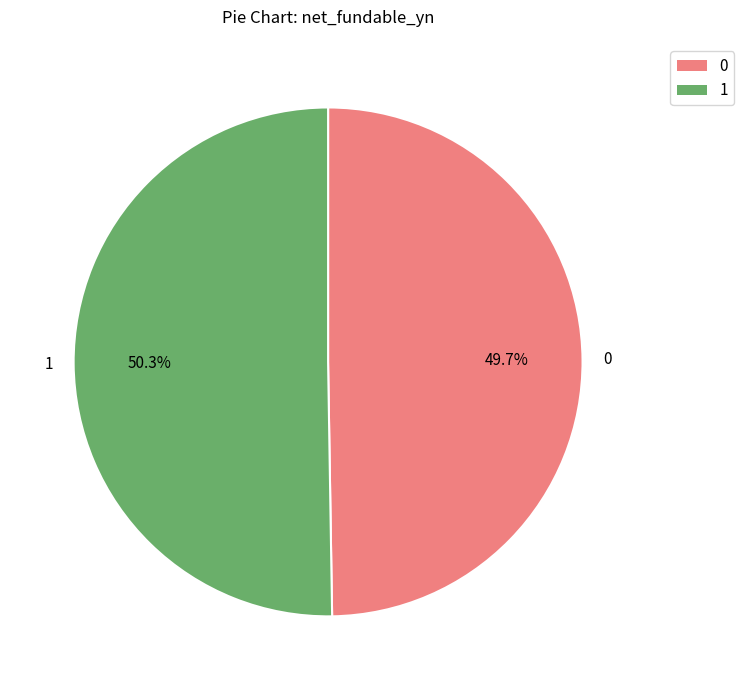

Does 0 represent more than half of the total?

No